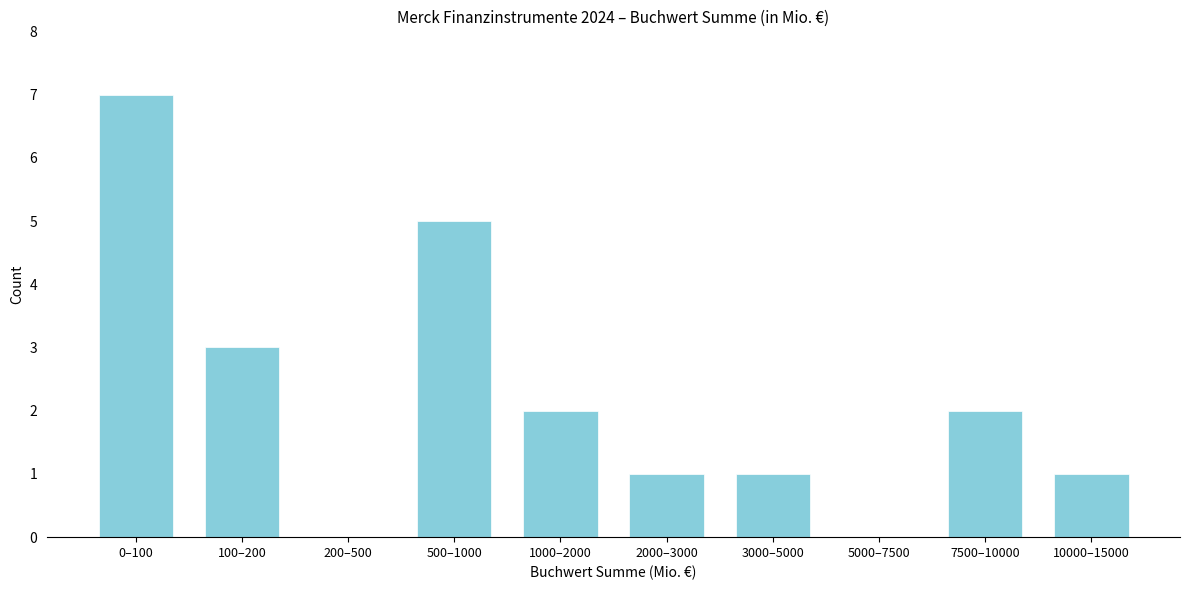

Reading left to right, extract all data points from this chart.

0–100=7	100–200=3	200–500=0	500–1000=5	1000–2000=2	2000–3000=1	3000–5000=1	5000–7500=0	7500–10000=2	10000–15000=1